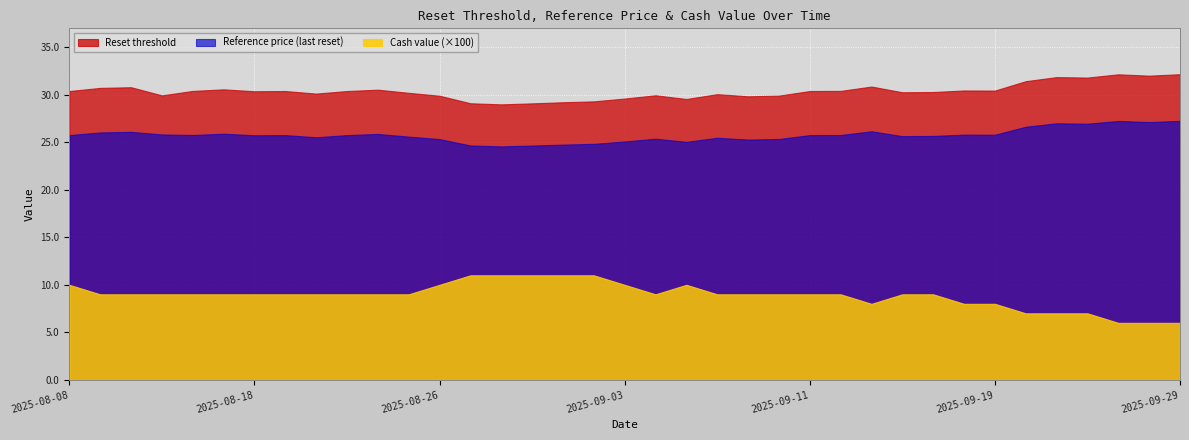

Rank the series at 2025-09-26 from highest to lowest value.

Reset threshold, Reference price (last reset), Cash value